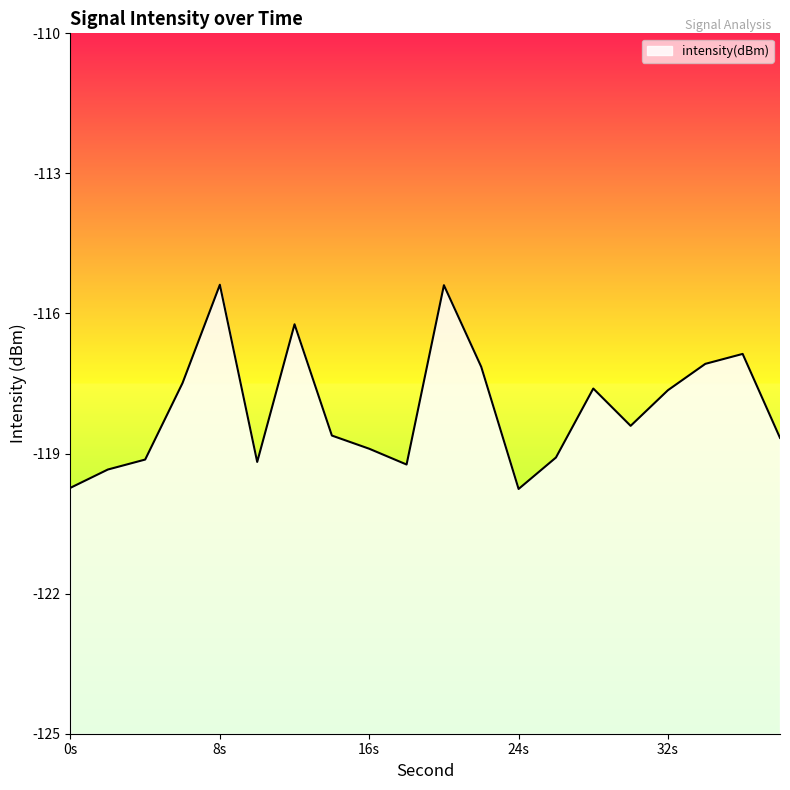

Where does the data first go above -118?

6